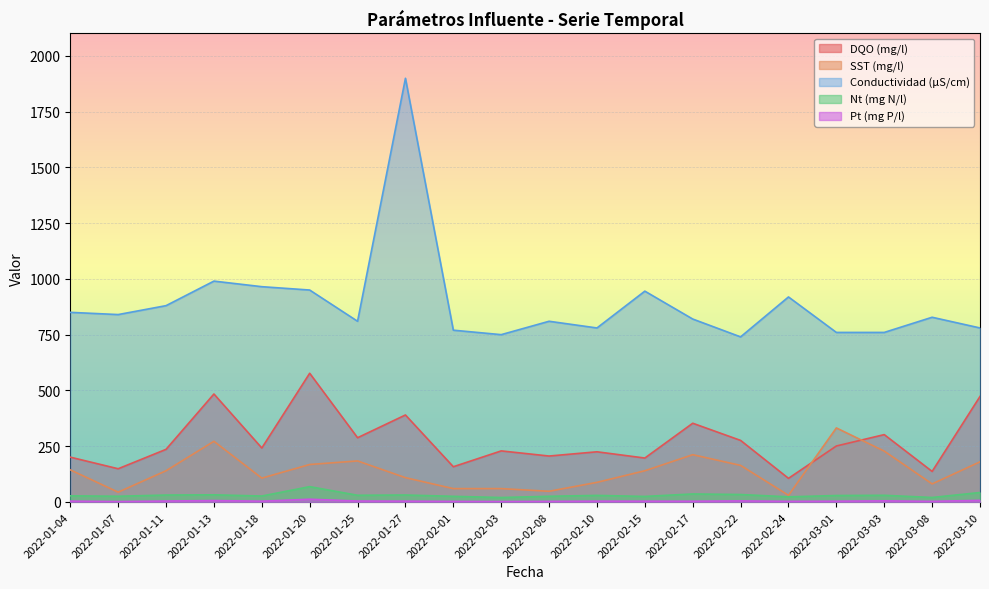

What is the maximum value shown in the chart?

1899.0